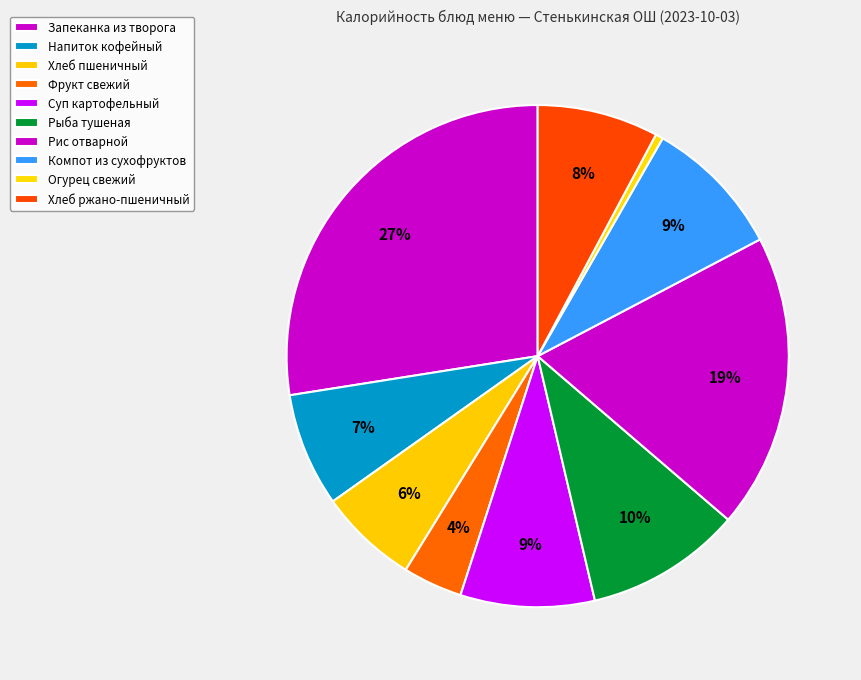

True or false: Запеканка из творога accounts for 27% of the total.

True